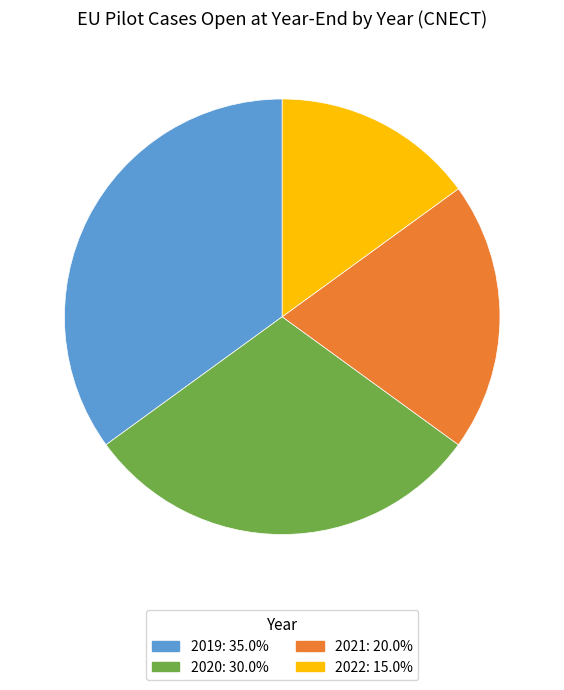

Combined, do 2019 and 2021 account for over 50%?

Yes